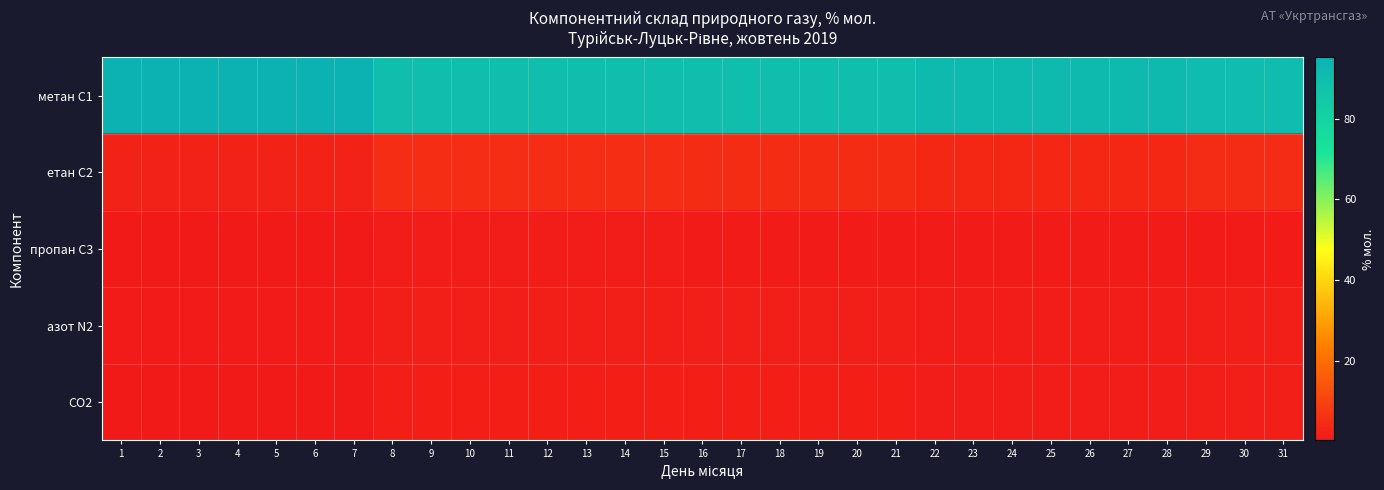

Between 1 and 28, which is larger?

1